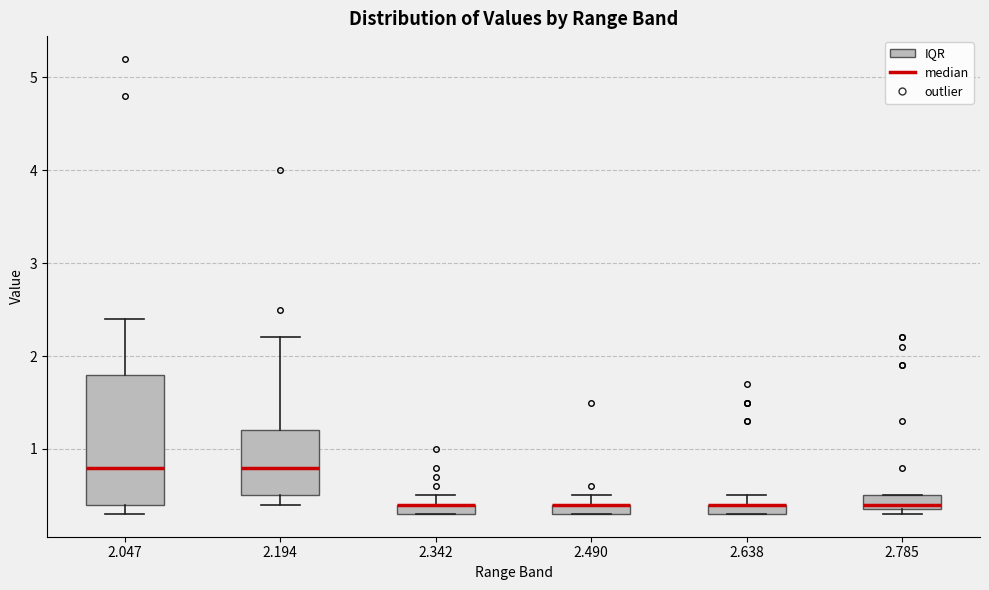

Where is the lower edge of the box at x = 2.638 on the y-axis? The values are not printed on the chart, so give them approximately, as read against the axis.

0.3